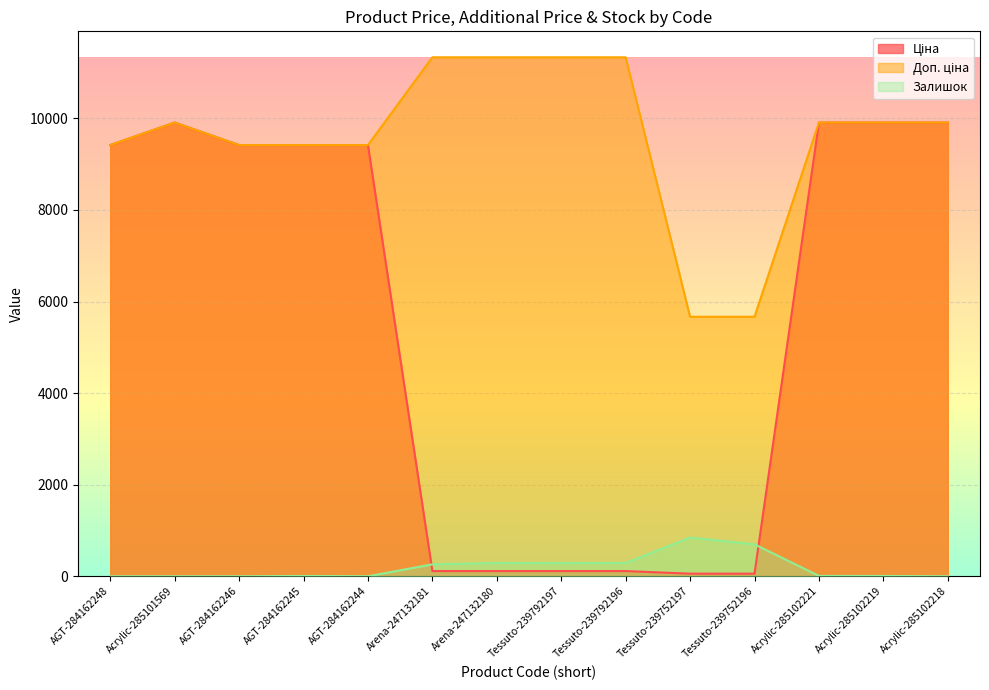

Between Acrylic-285102218 and Tessuto-239792197, which is larger?

Acrylic-285102218